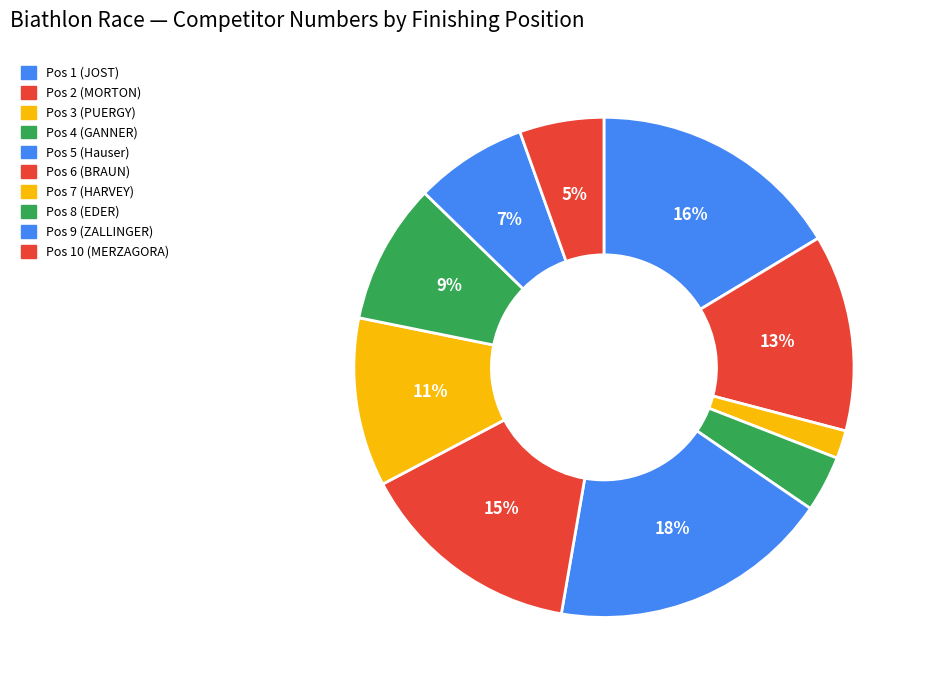

Does Pos 4 (GANNER) account for over 50% of the chart?

No